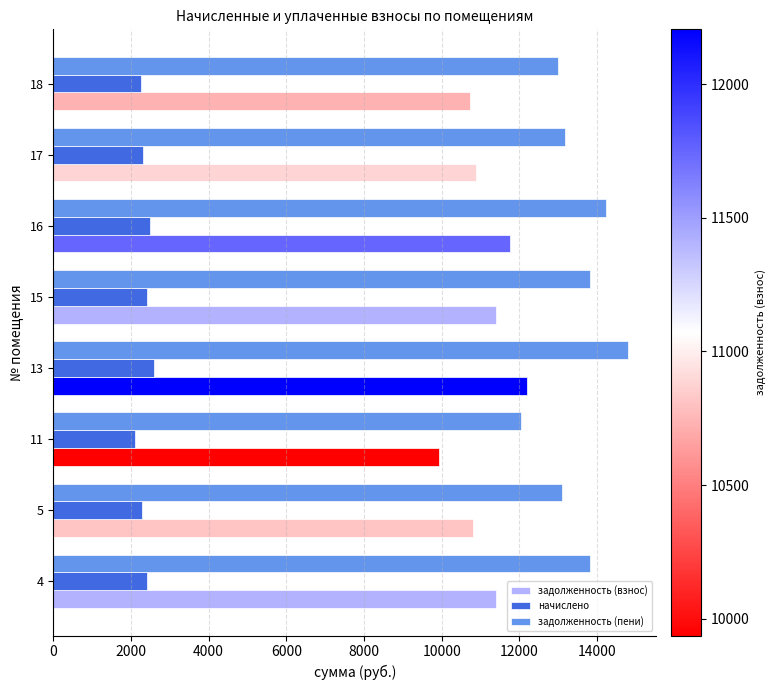

At how many categories does at least one series exceed 3987?

8